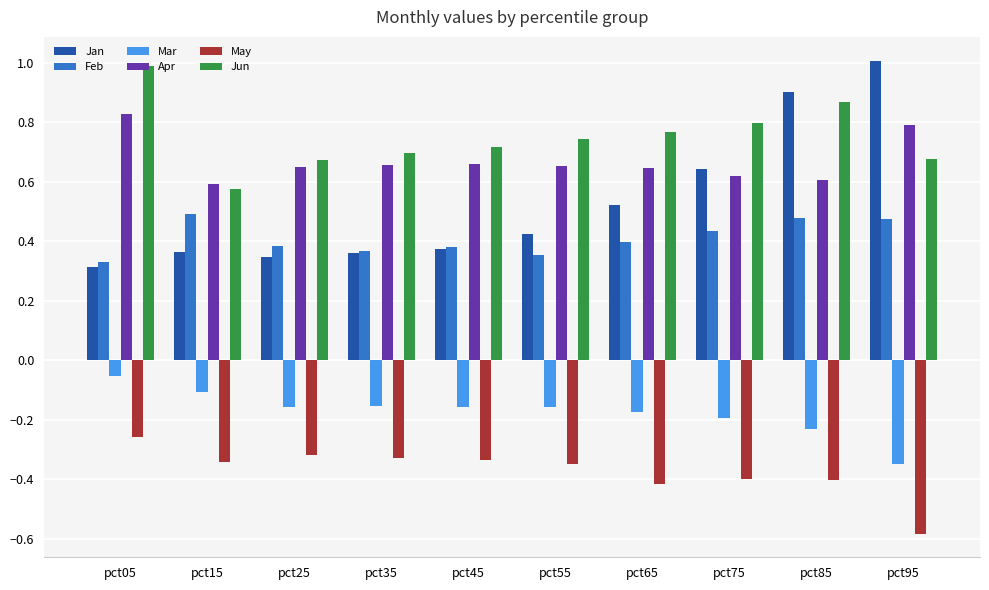

What is the difference between the highest and lowest values at pct55?

1.1